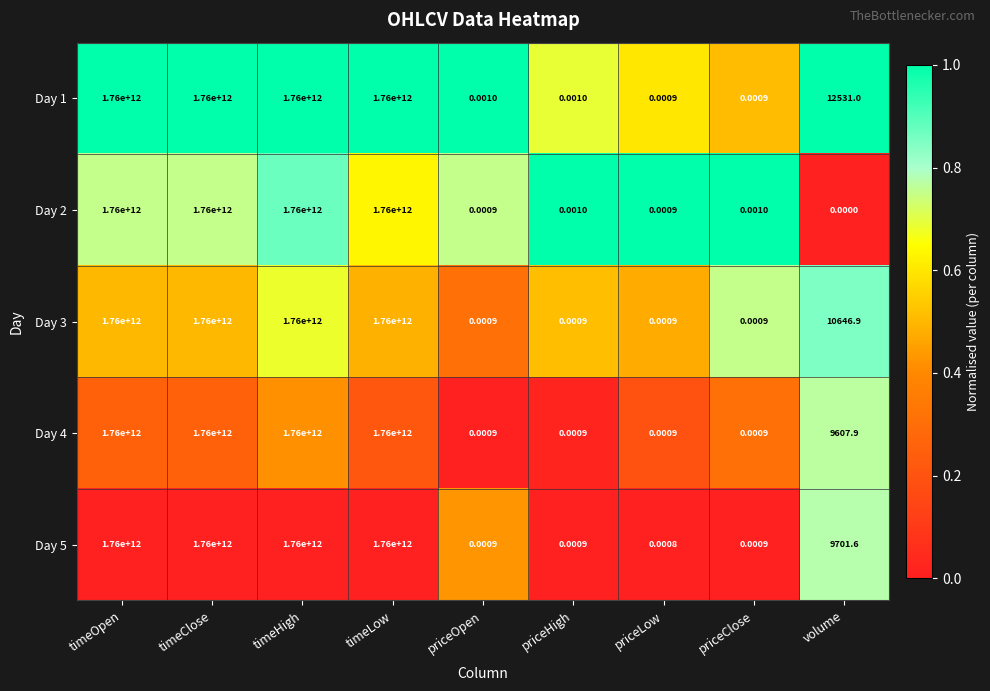

At which label does Day 1 first exceed 12531?

timeOpen